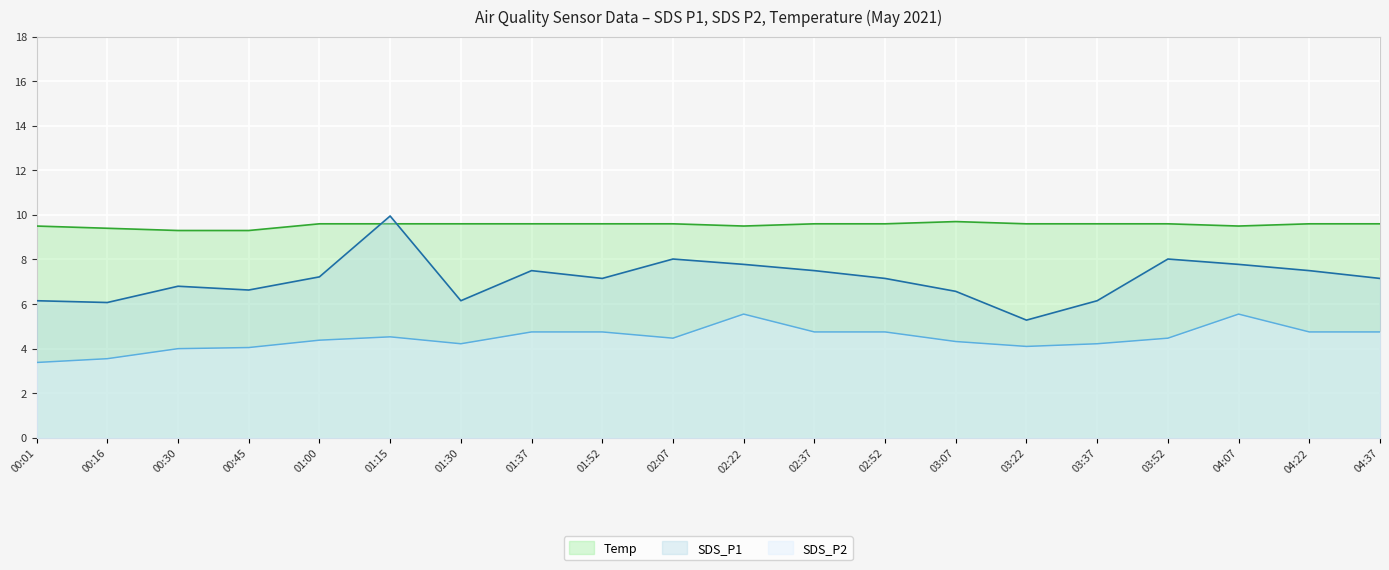

Reading right to left, what are all the values shown in this chart?

SDS_P1: 7.2	7.5	7.8	8.0	6.2	5.3	6.6	7.2	7.5	7.8	8.0	7.2	7.5	6.2	9.9	7.2	6.6	6.8	6.1	6.2
SDS_P2: 4.8	4.8	5.5	4.5	4.2	4.1	4.3	4.8	4.8	5.5	4.5	4.8	4.8	4.2	4.5	4.4	4.0	4.0	3.5	3.4
Temp: 9.6	9.6	9.5	9.6	9.6	9.6	9.7	9.6	9.6	9.5	9.6	9.6	9.6	9.6	9.6	9.6	9.3	9.3	9.4	9.5